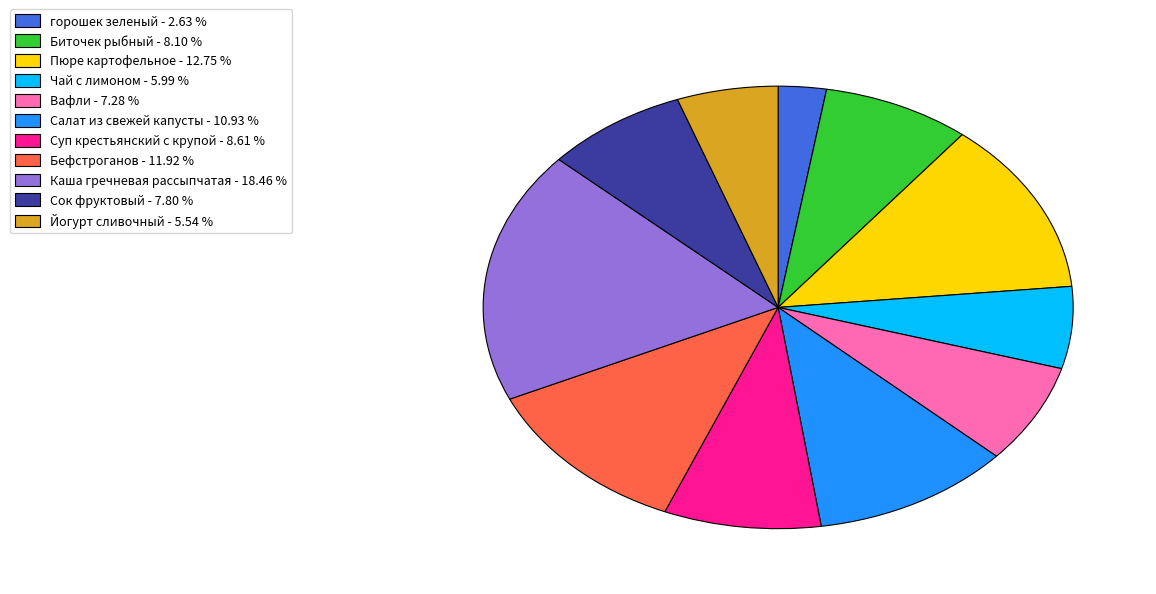

Do Каша гречневая рассыпчатая and Биточек рыбный together represent more than half of the pie?

No